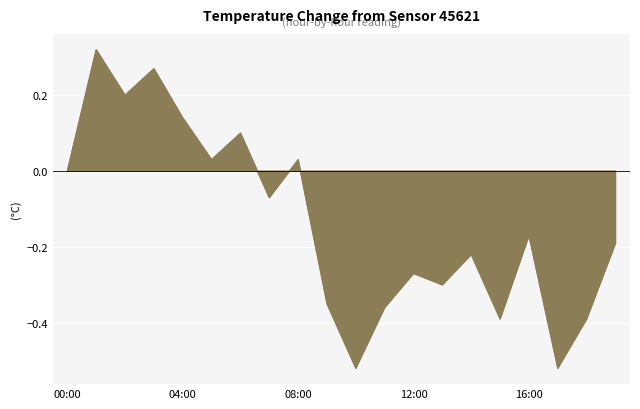

What is the difference between the second highest and minimum values?

0.8